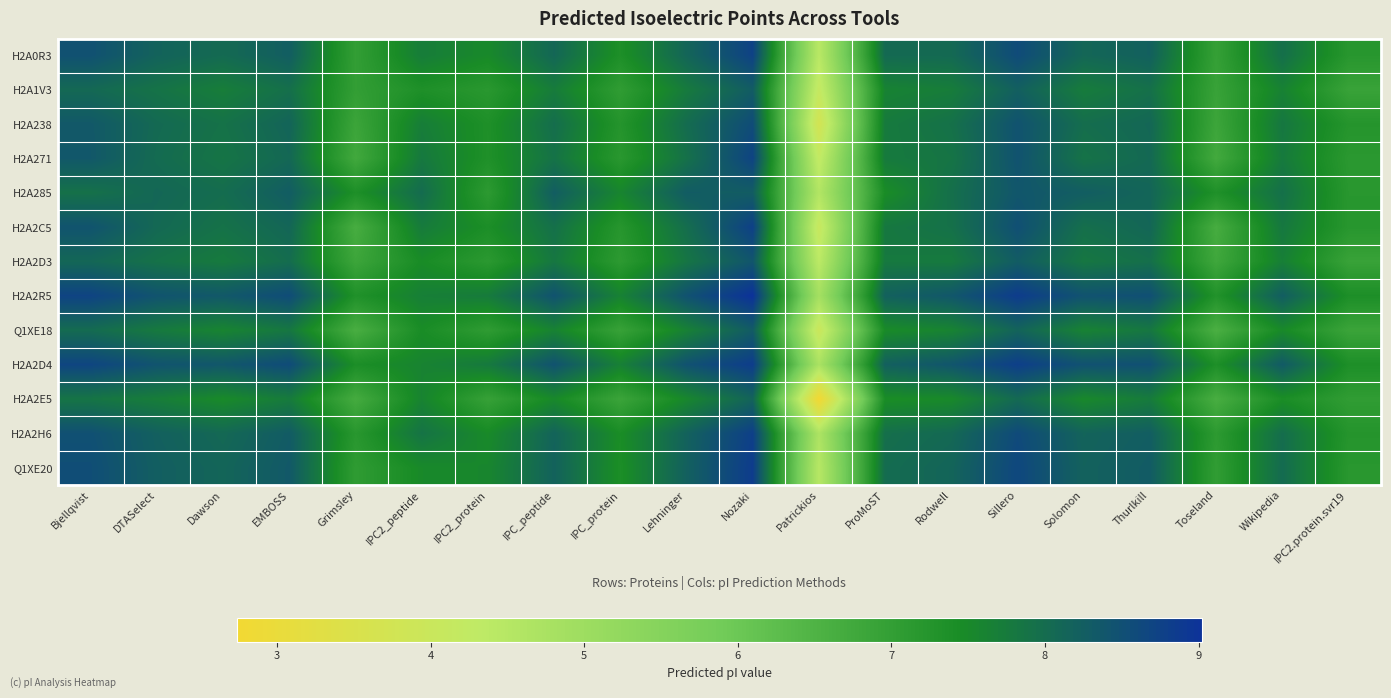

Which series has the widest spread of values?

H2A2E5